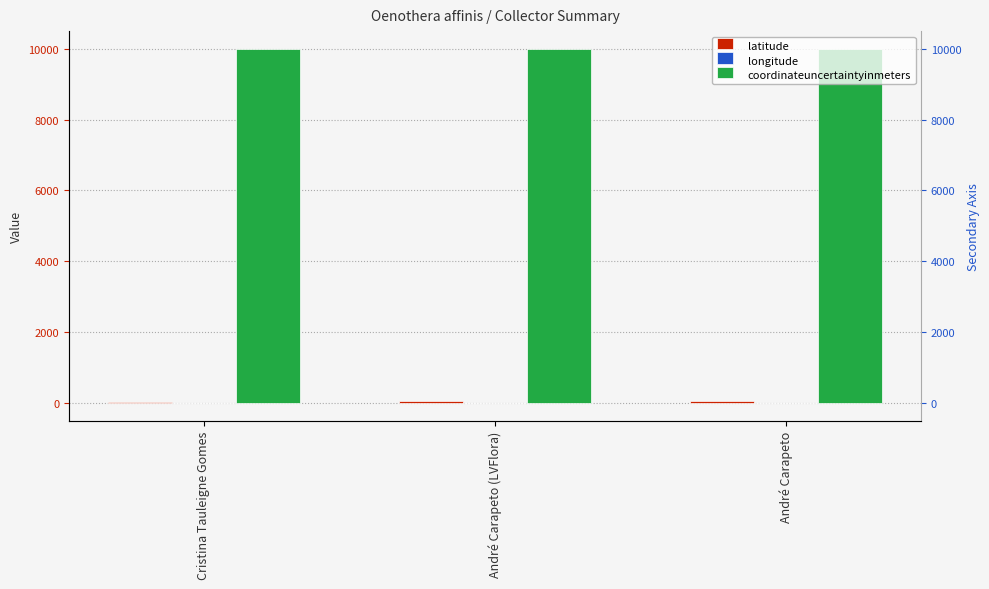

The value of longitude at Cristina Tauleigne Gomes is -8.8. True or false?

True